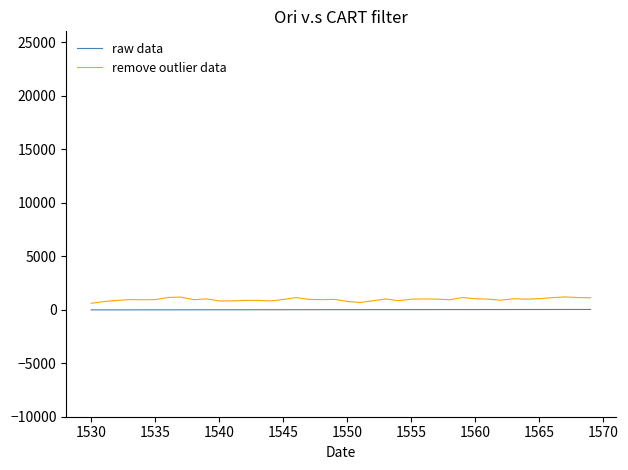

What is the greatest value displayed?

1193.0